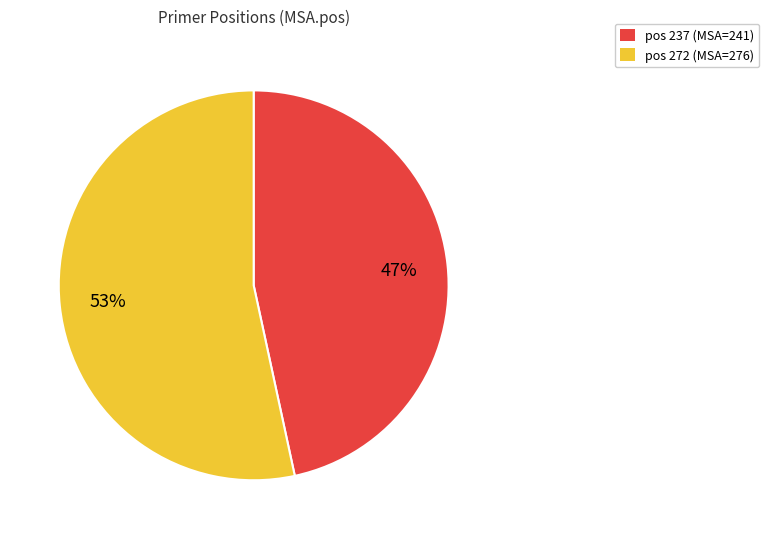

To the nearest percent, what is the average slice percentage?

50%